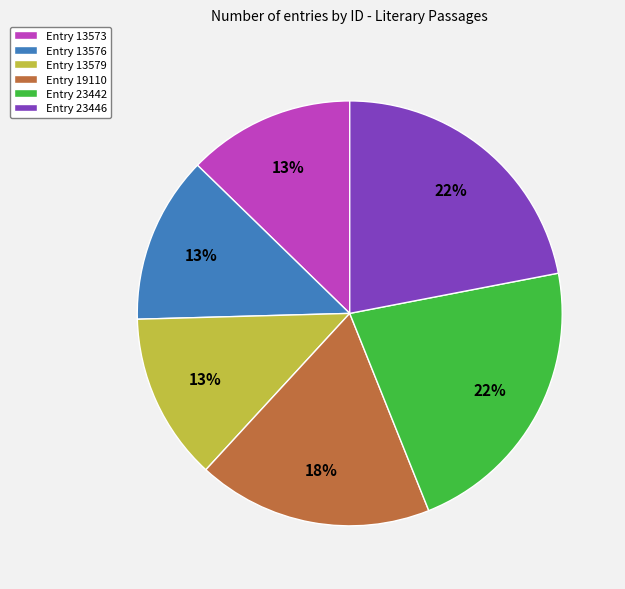

Does any single category account for the majority?

No